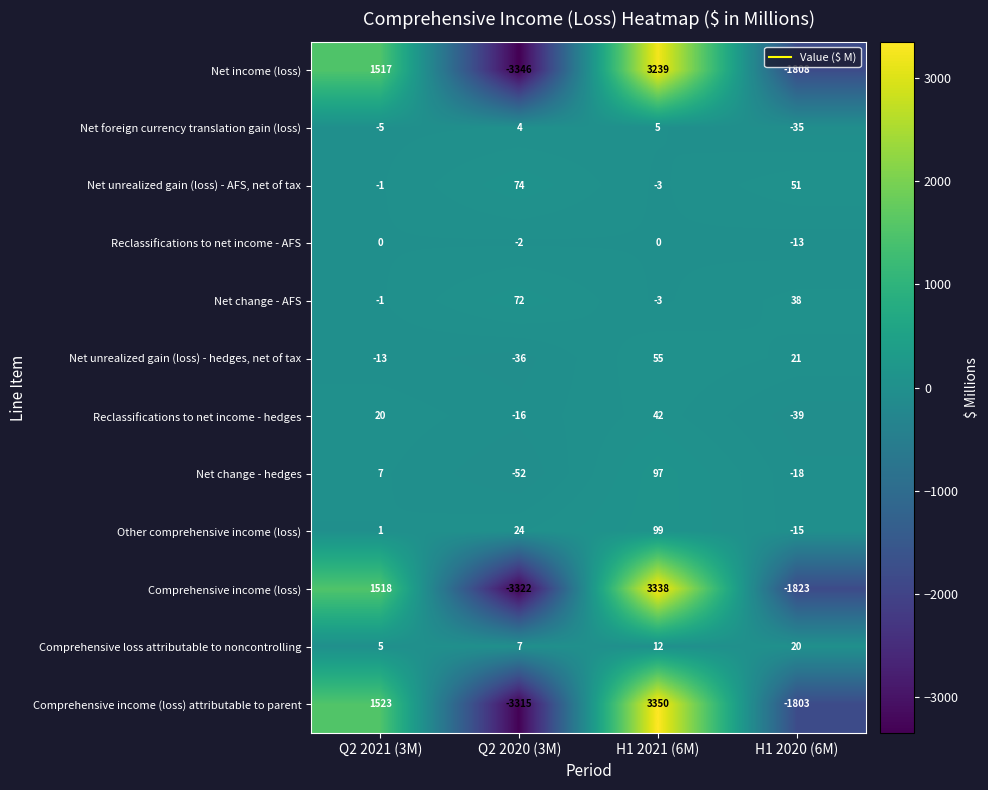

True or false: Reclassifications to net income - hedges has a value of 34 at Q2 2021 (3M).

False